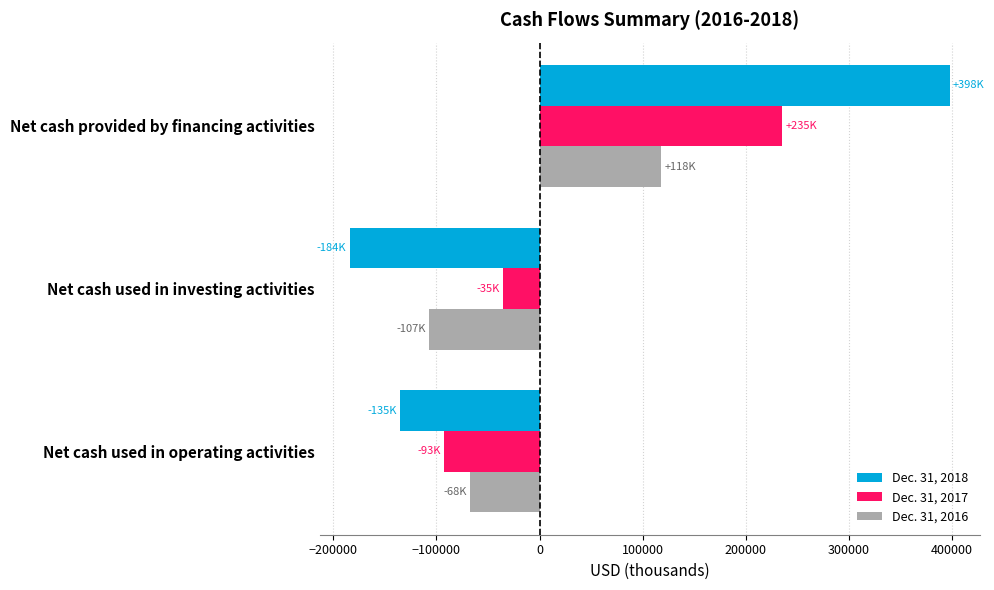

What is the spread (max minus min) of values at Net cash used in investing activities?

149157